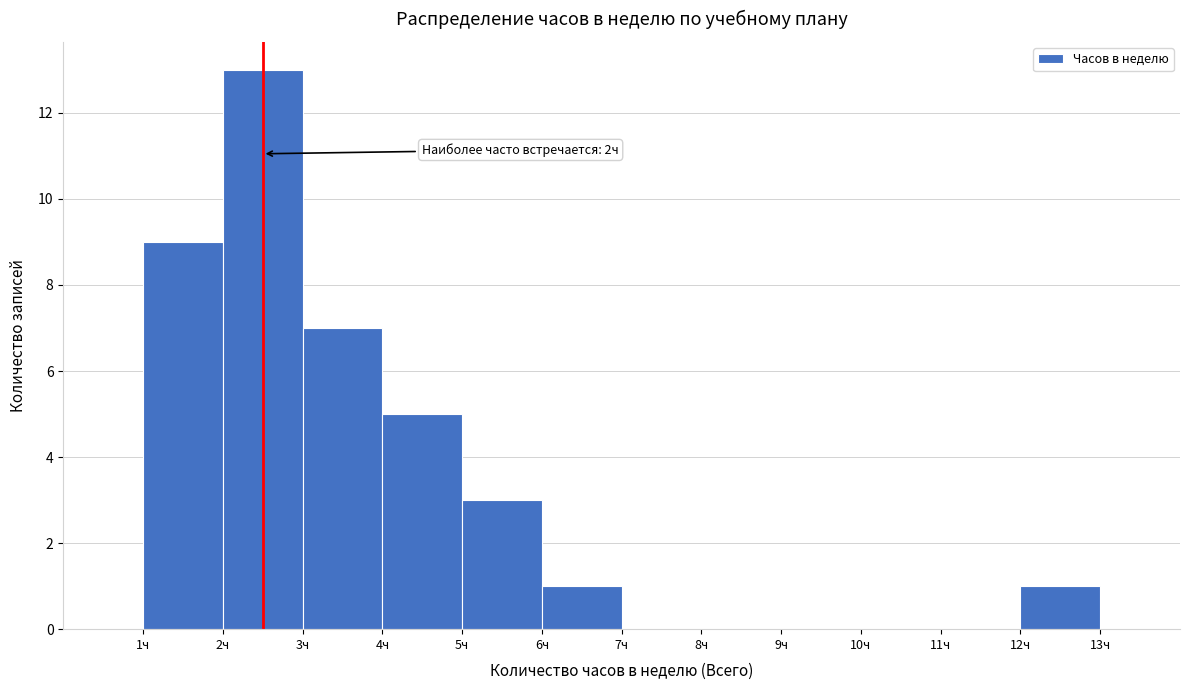

Which range on the x-axis has the tallest bar?

2 to 3